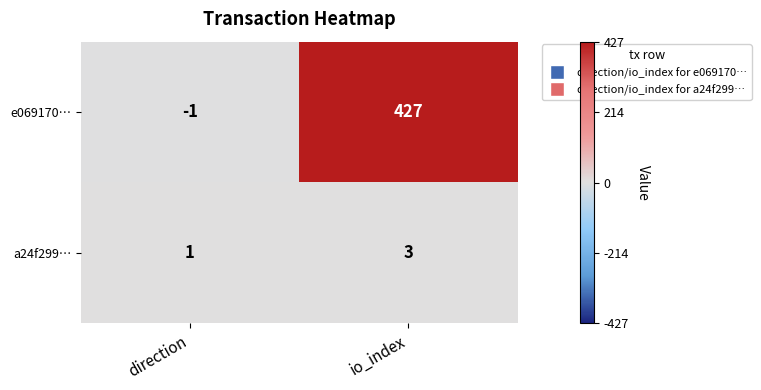

Rank the categories by a24f299… value from lowest to highest.

direction, io_index